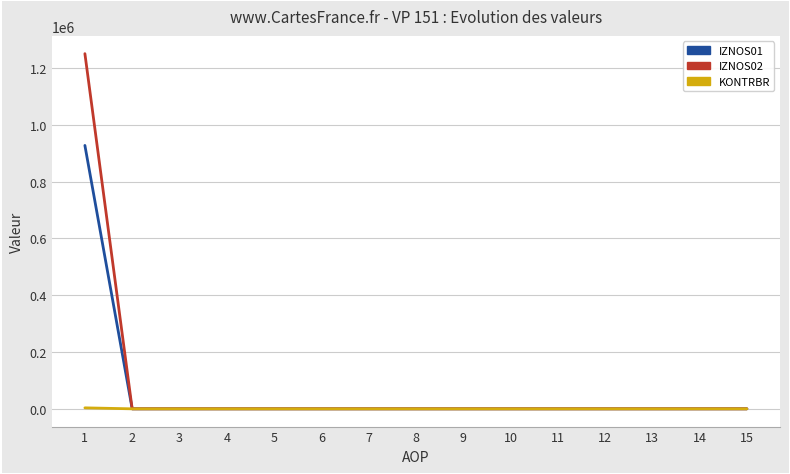

Rank the series by their maximum value, from lowest to highest.

KONTRBR, IZNOS01, IZNOS02